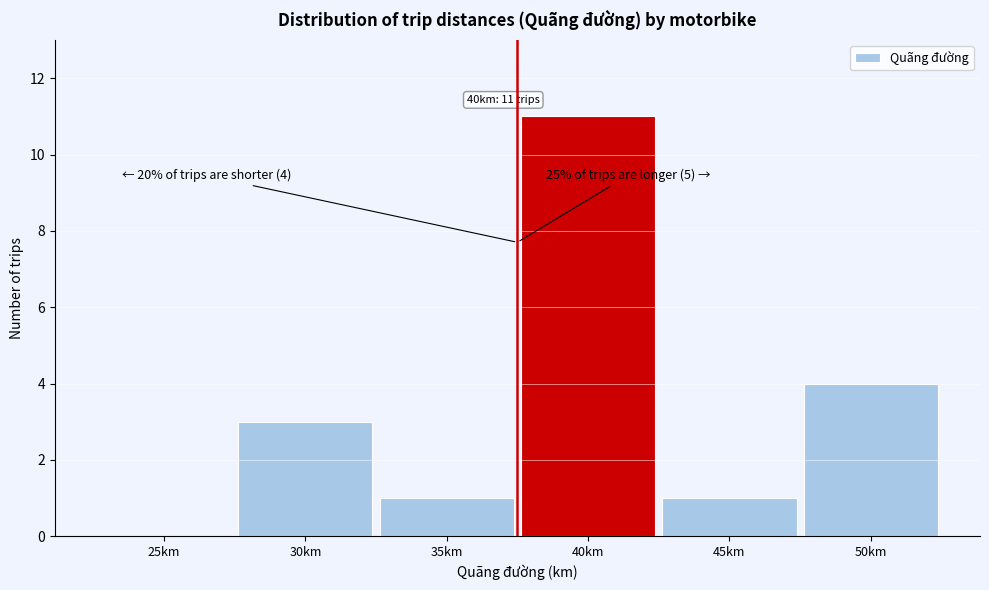

Reading left to right, what are all the values shown in this chart?

25km=0	30km=3	35km=1	40km=11	45km=1	50km=4